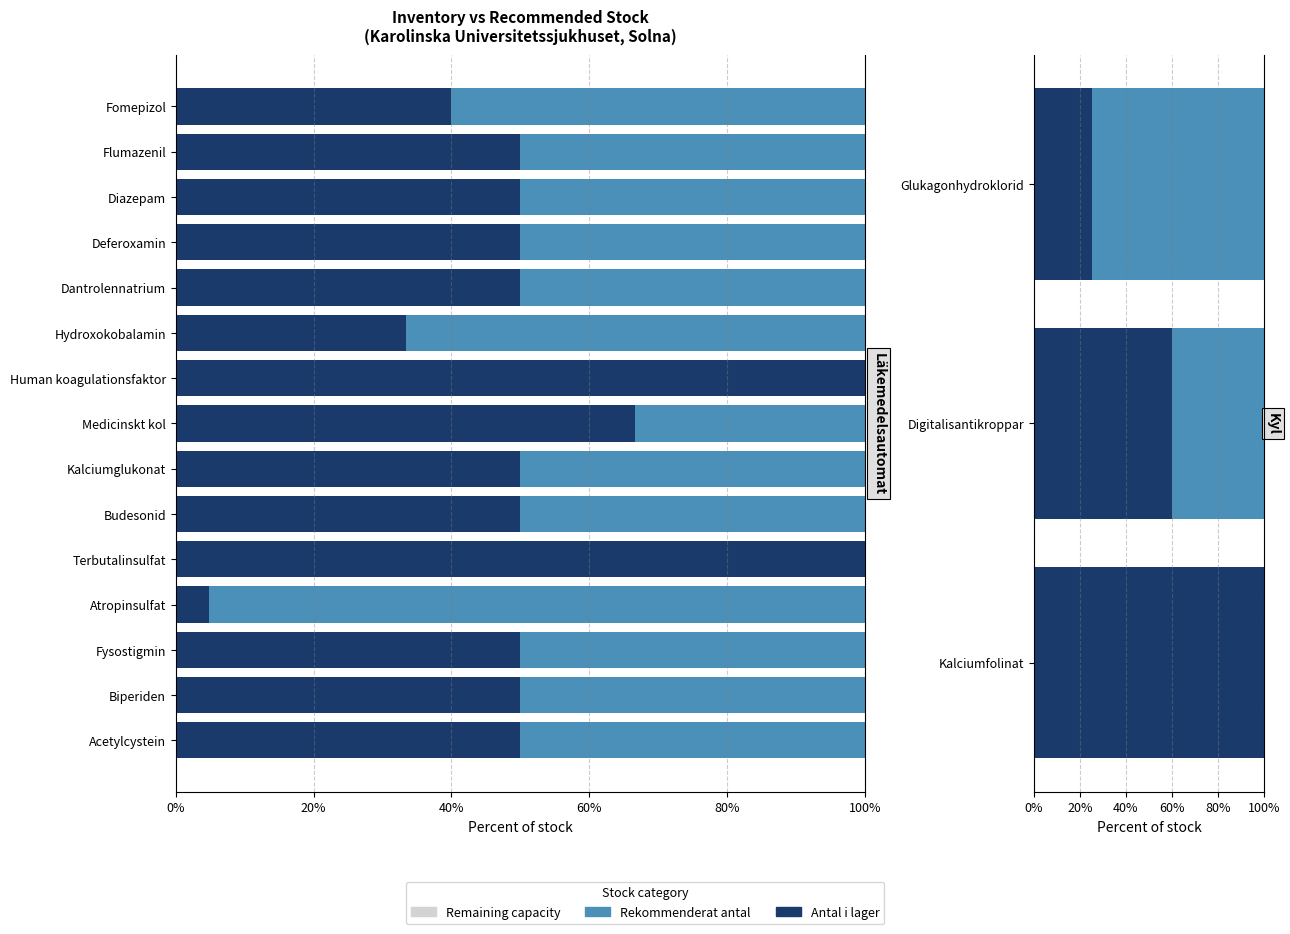

What position from the right is Glukagonhydroklorid?

1